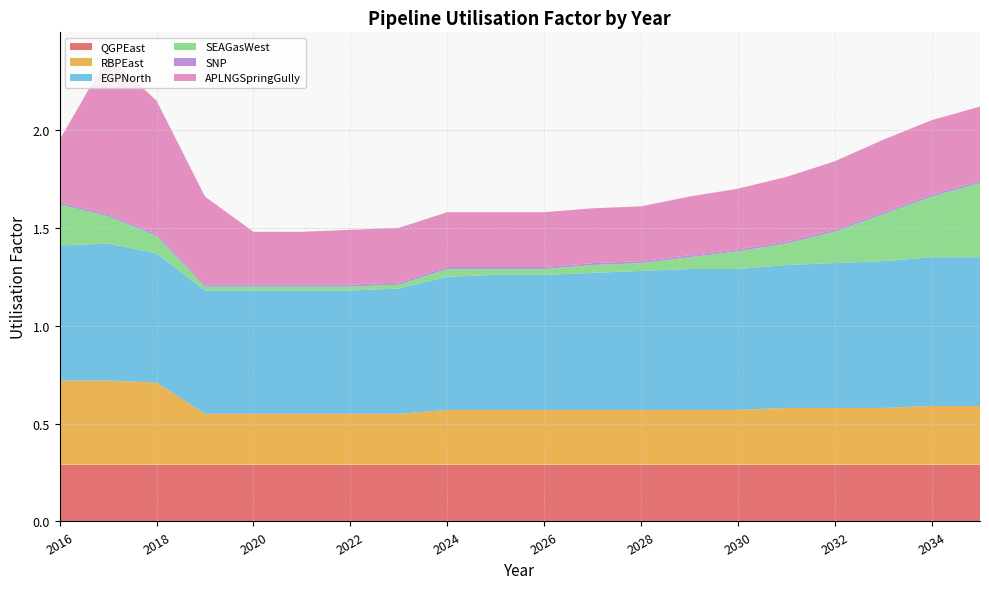

Reading right to left, transcribe all the data shown in this chart.

QGPEast: 2035=0.3	2034=0.3	2033=0.3	2032=0.3	2031=0.3	2030=0.3	2029=0.3	2028=0.3	2027=0.3	2026=0.3	2025=0.3	2024=0.3	2023=0.3	2022=0.3	2021=0.3	2020=0.3	2019=0.3	2018=0.3	2017=0.3	2016=0.3
RBPEast: 2035=0.3	2034=0.3	2033=0.3	2032=0.3	2031=0.3	2030=0.3	2029=0.3	2028=0.3	2027=0.3	2026=0.3	2025=0.3	2024=0.3	2023=0.3	2022=0.3	2021=0.3	2020=0.3	2019=0.3	2018=0.4	2017=0.4	2016=0.4
EGPNorth: 2035=0.8	2034=0.8	2033=0.8	2032=0.7	2031=0.7	2030=0.7	2029=0.7	2028=0.7	2027=0.7	2026=0.7	2025=0.7	2024=0.7	2023=0.6	2022=0.6	2021=0.6	2020=0.6	2019=0.6	2018=0.7	2017=0.7	2016=0.7
SEAGasWest: 2035=0.4	2034=0.3	2033=0.2	2032=0.2	2031=0.1	2030=0.1	2029=0.1	2028=0.0	2027=0.0	2026=0.0	2025=0.0	2024=0.0	2023=0.0	2022=0.0	2021=0.0	2020=0.0	2019=0.0	2018=0.1	2017=0.1	2016=0.2
SNP: 2035=0.0	2034=0.0	2033=0.0	2032=0.0	2031=0.0	2030=0.0	2029=0.0	2028=0.0	2027=0.0	2026=0.0	2025=0.0	2024=0.0	2023=0.0	2022=0.0	2021=0.0	2020=0.0	2019=0.0	2018=0.0	2017=0.0	2016=0.0
APLNGSpringGully: 2035=0.4	2034=0.4	2033=0.4	2032=0.3	2031=0.3	2030=0.3	2029=0.3	2028=0.3	2027=0.3	2026=0.3	2025=0.3	2024=0.3	2023=0.3	2022=0.3	2021=0.3	2020=0.3	2019=0.5	2018=0.7	2017=0.8	2016=0.3